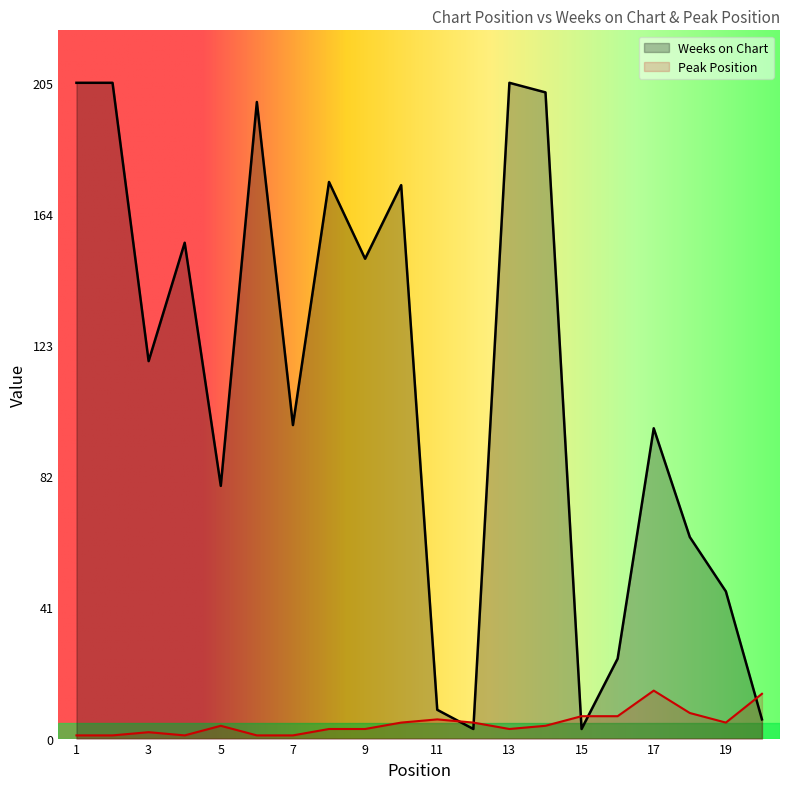

Which series ends up on top after the final intersection of Weeks on Chart and Peak Position?

Peak Position